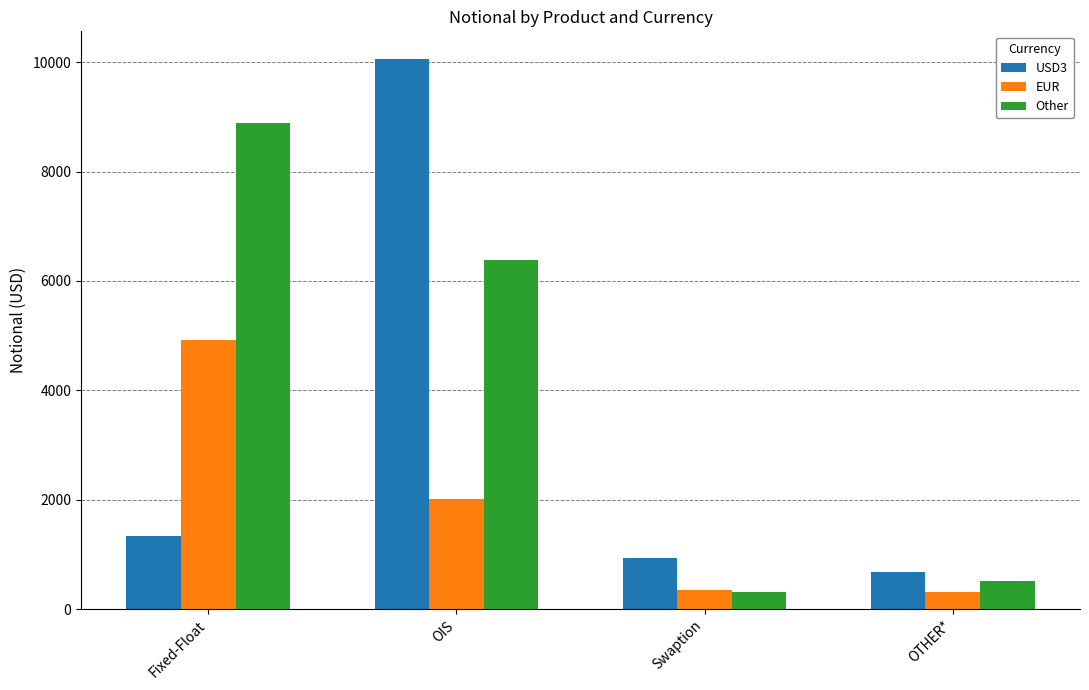

What is the difference between the highest and lowest values at OTHER*?

364